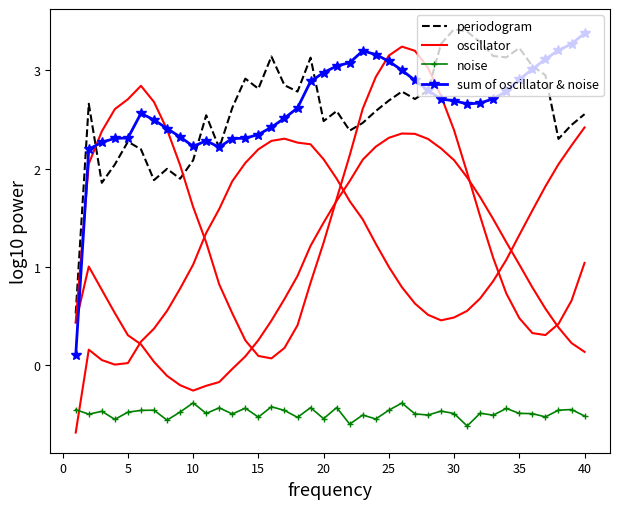

Which series has the largest total across all categories?

sum of oscillator & noise